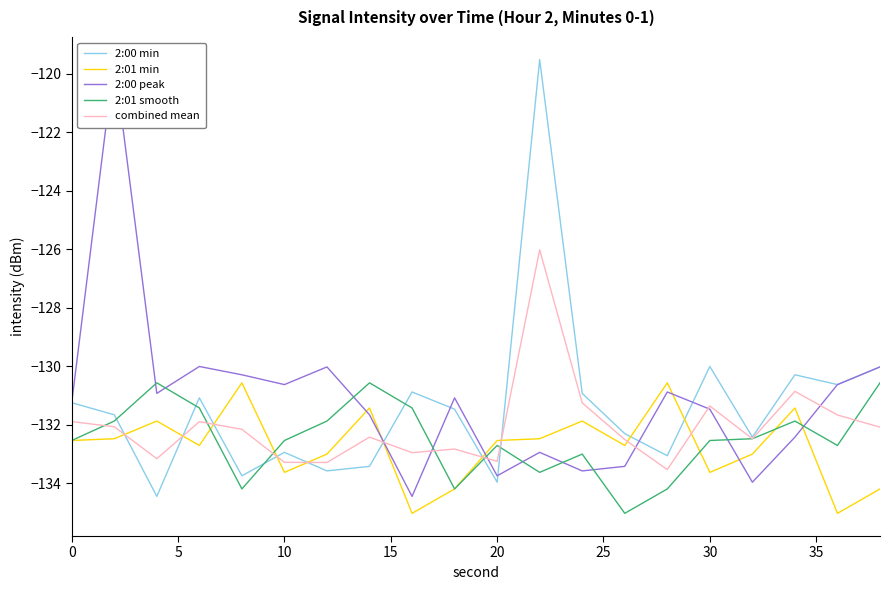

True or false: 2:01 min and combined mean cross at least once.

True